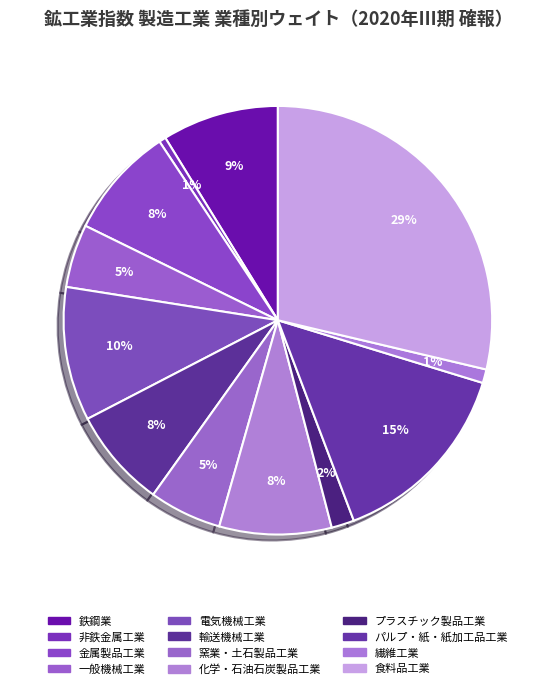

How many segments does this pie chart have?

12